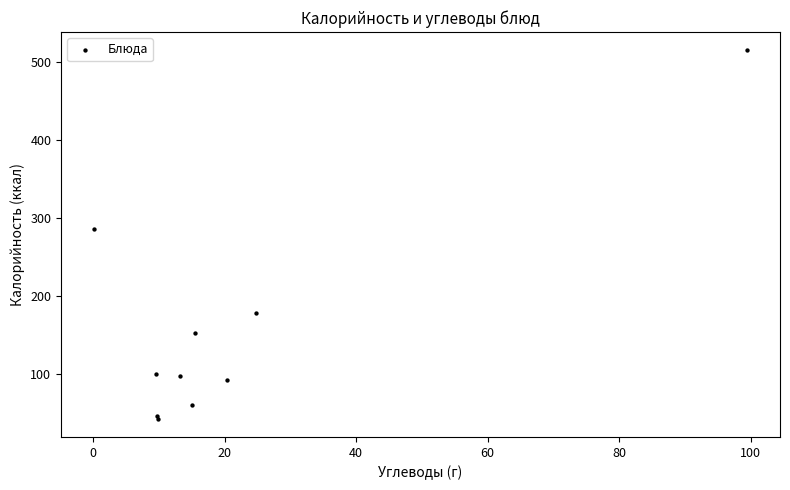

What Y value in the scatter plot is closest to 279?

286.0